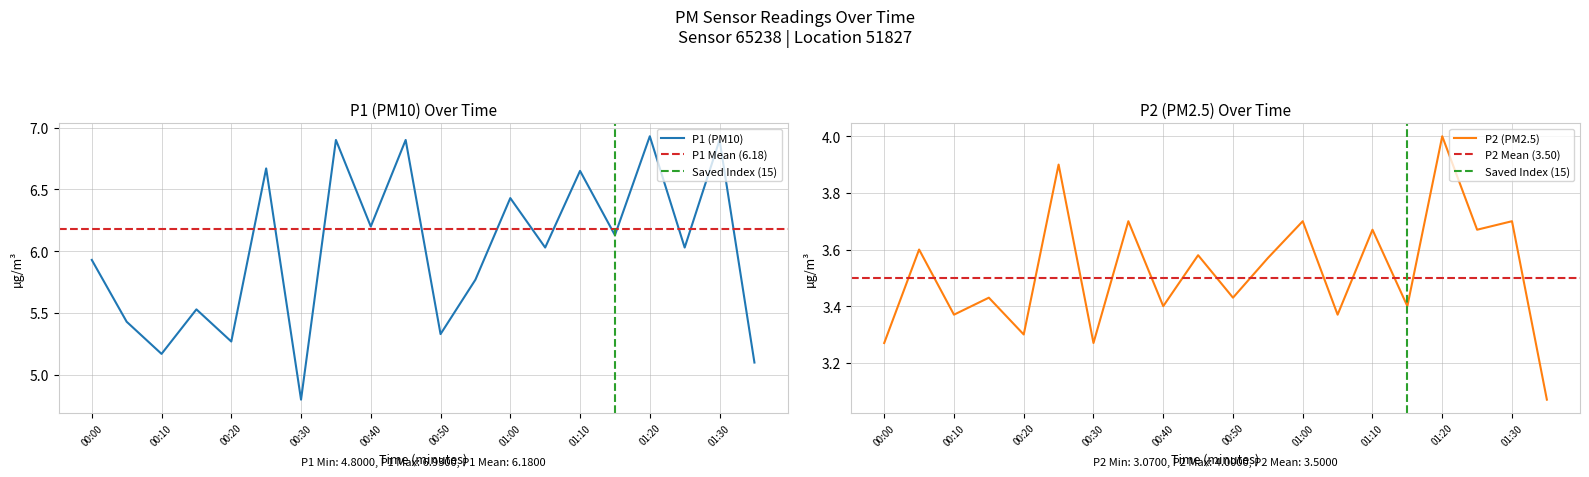

How many lines are shown in the chart?

2